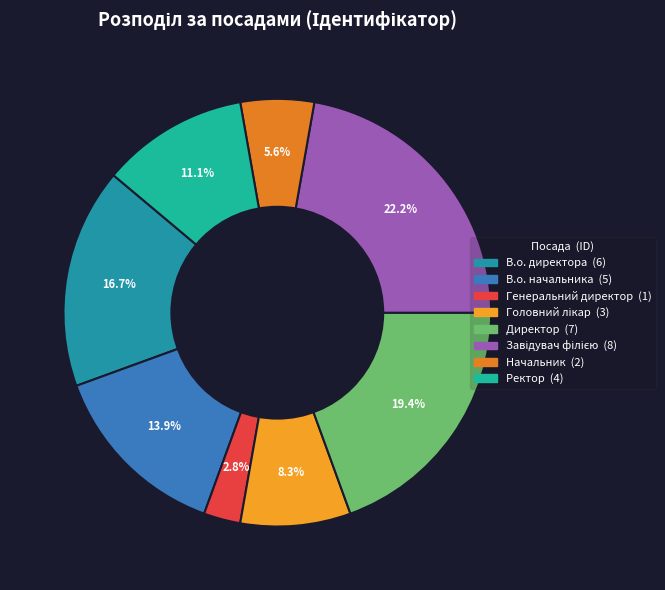

How many slices are in this pie chart?

8